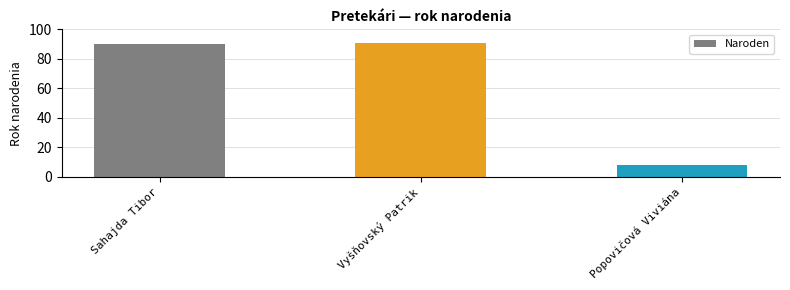

What is the minimum value shown in the chart?

8